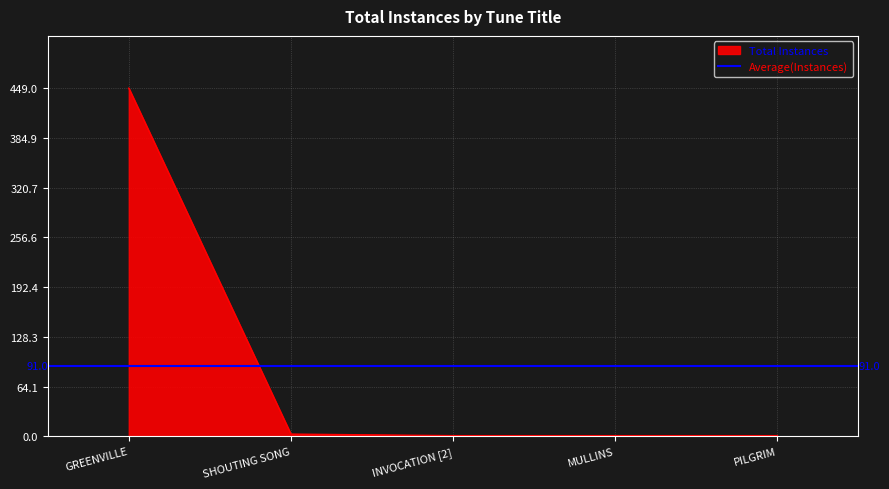

List the labels in order of value, largest first.

GREENVILLE, SHOUTING SONG, INVOCATION [2], MULLINS, PILGRIM